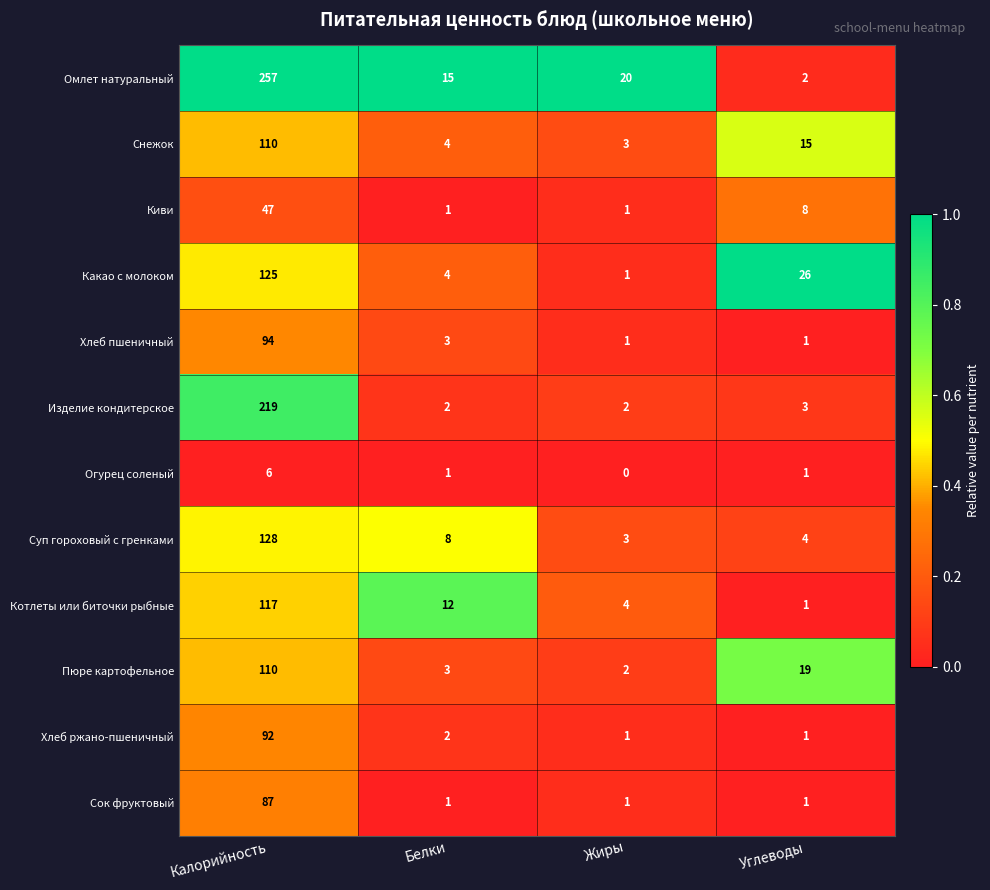

The value of Хлеб пшеничный at Калорийность is 94. True or false?

True